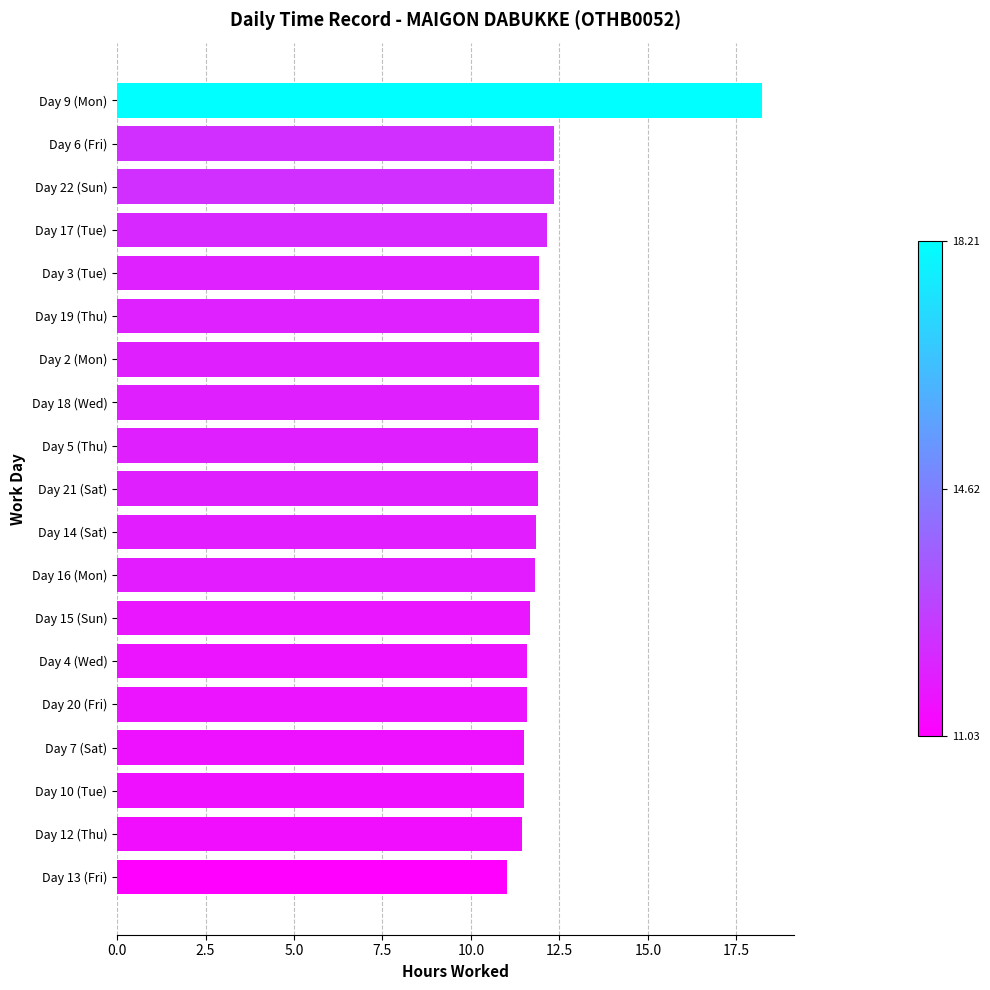

Does the chart contain stacked bars?

No